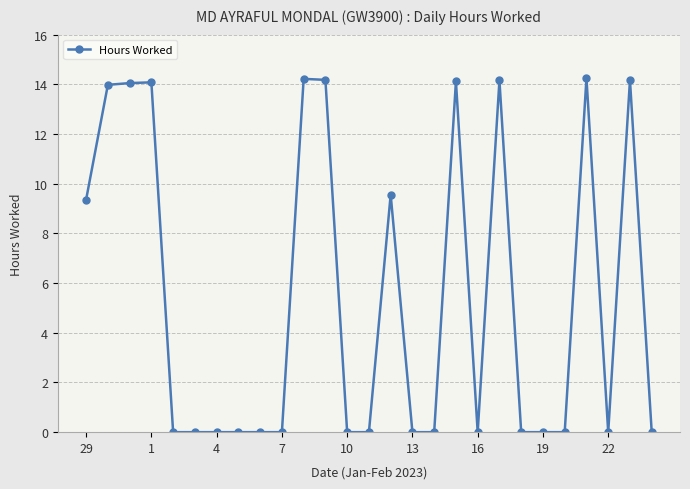

What is the average value?

5.4